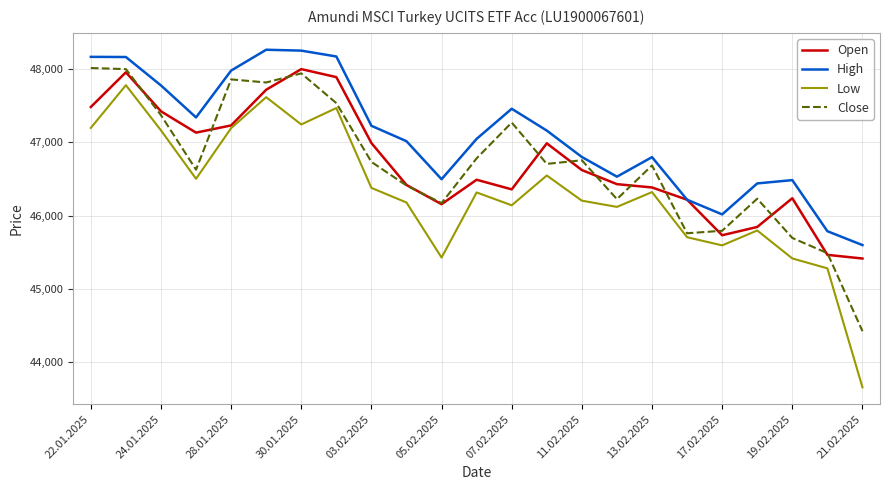

Which series has the largest range (max minus min)?

Low